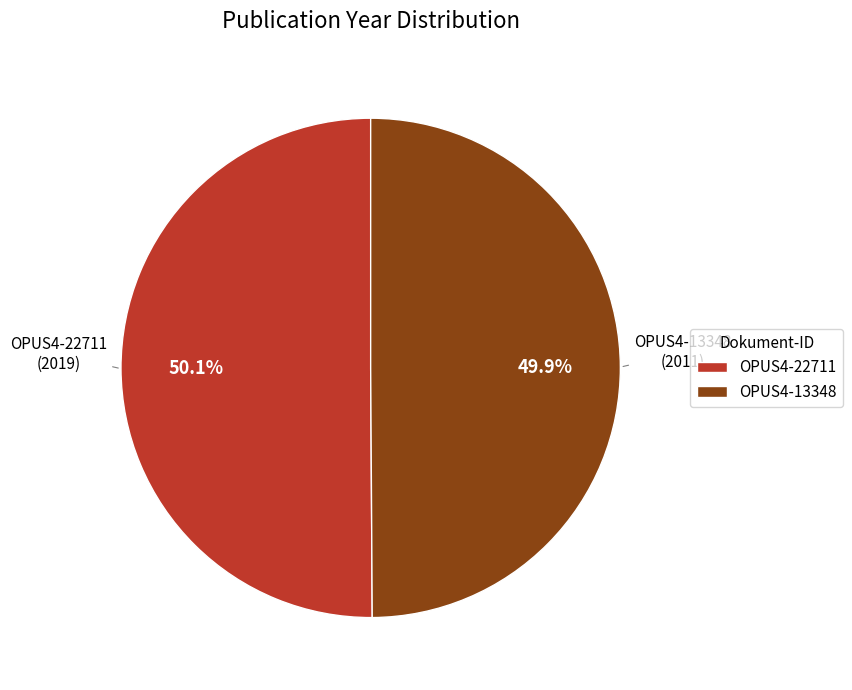

What is the ratio of the value at OPUS4-22711 to the value at OPUS4-13348?

1.0